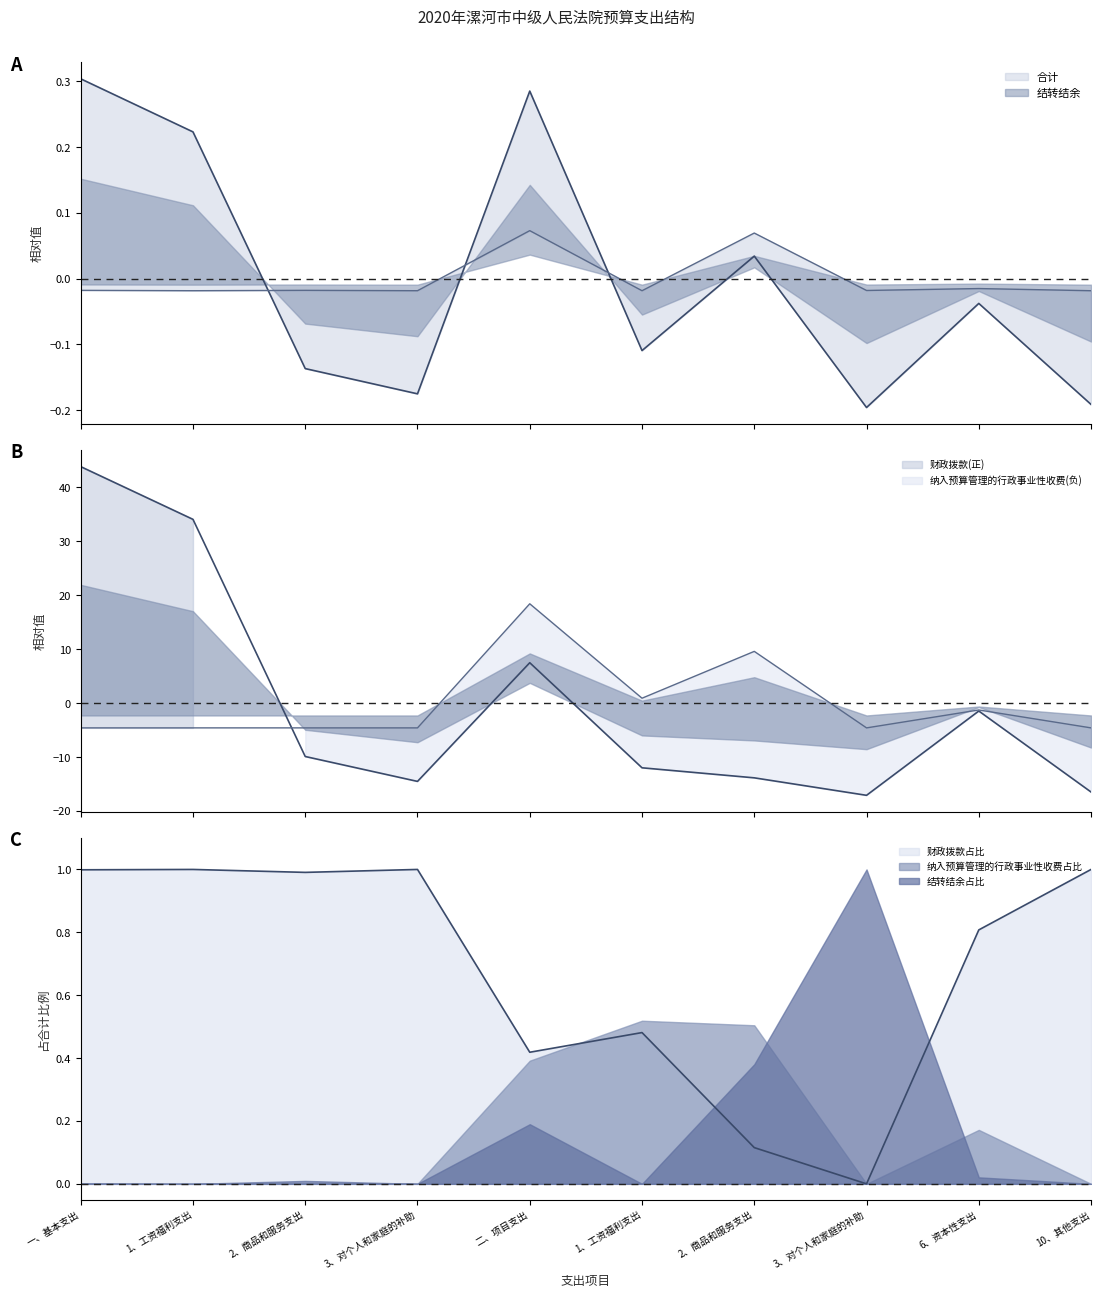

What is the difference between the maximum and minimum values in the 合计 series?

0.5